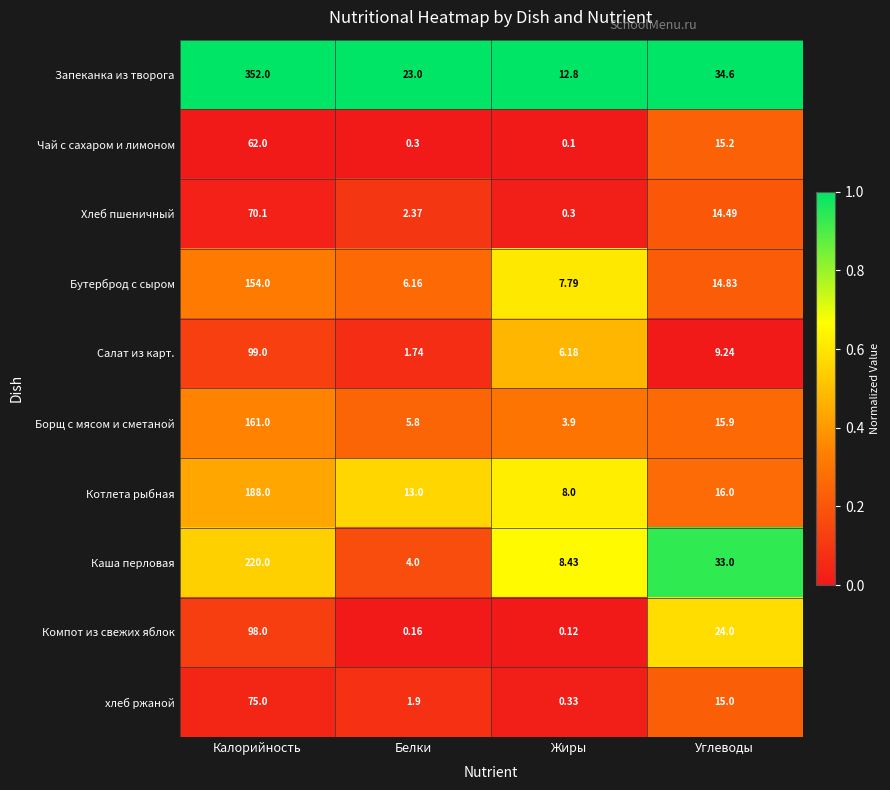

Which series has the widest spread of values?

Запеканка из творога